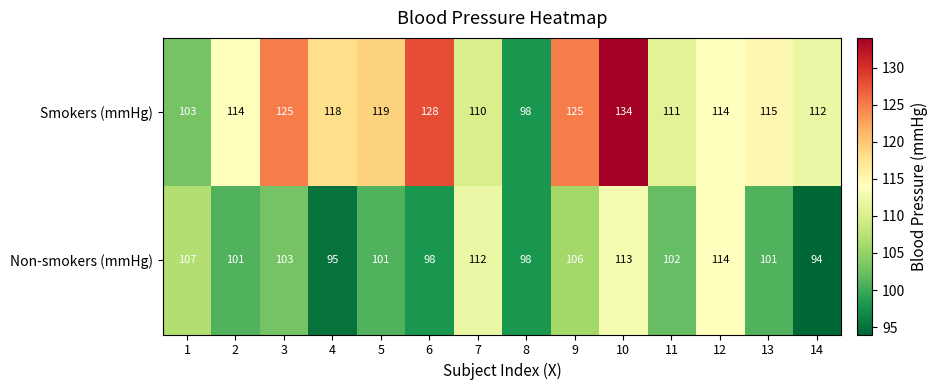

At 1, list the series in order from smallest to largest.

Smokers (mmHg), Non-smokers (mmHg)